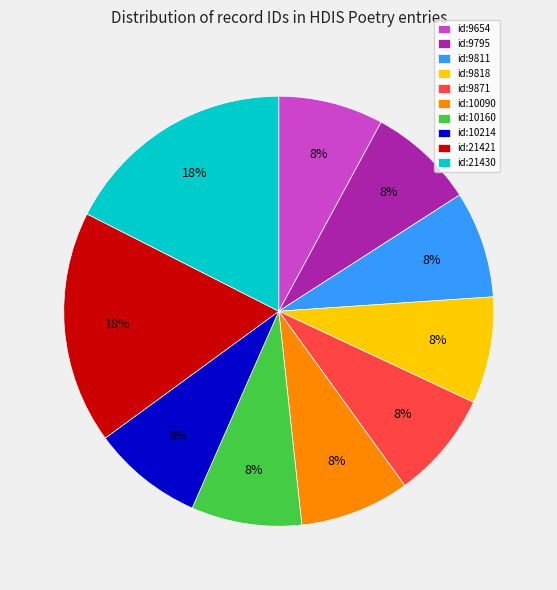

Do id:9811 and id:10090 together represent more than half of the pie?

No